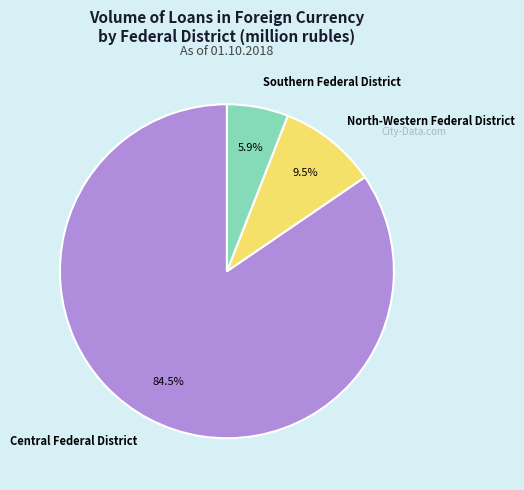

Approximately how many times larger is the value at North-Western Federal District compared to Southern Federal District?

1.6